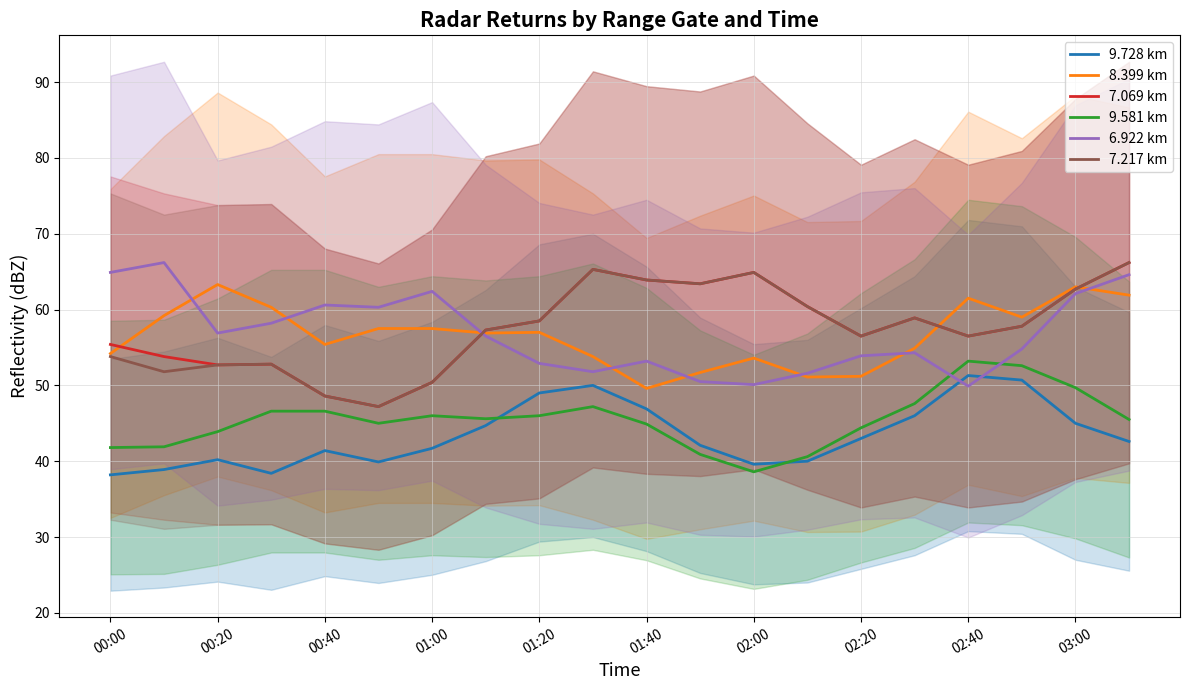

The value of 8.399 km at 02:20 is 88.1. True or false?

False